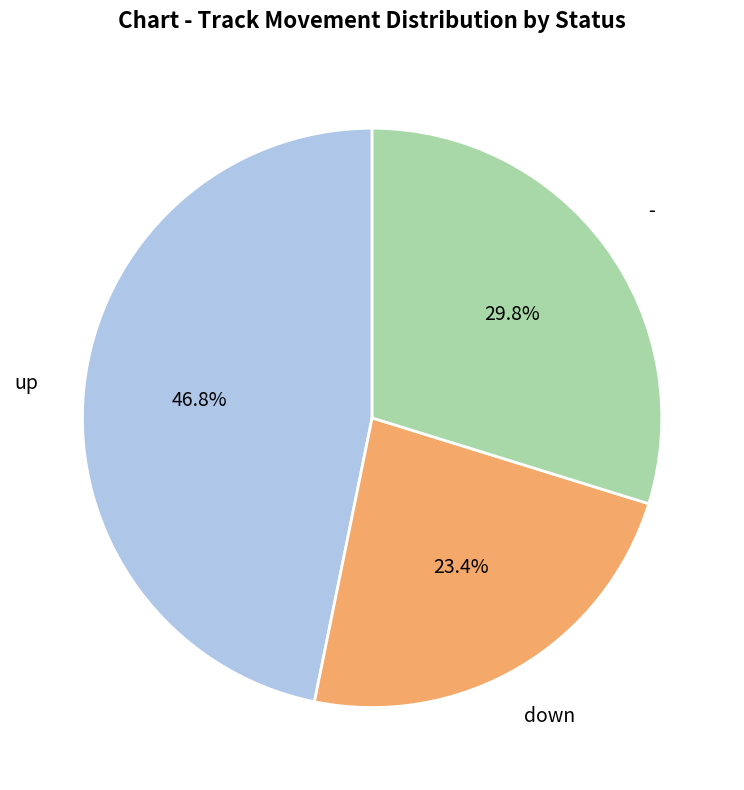

Rank the categories by value from lowest to highest.

down, -, up